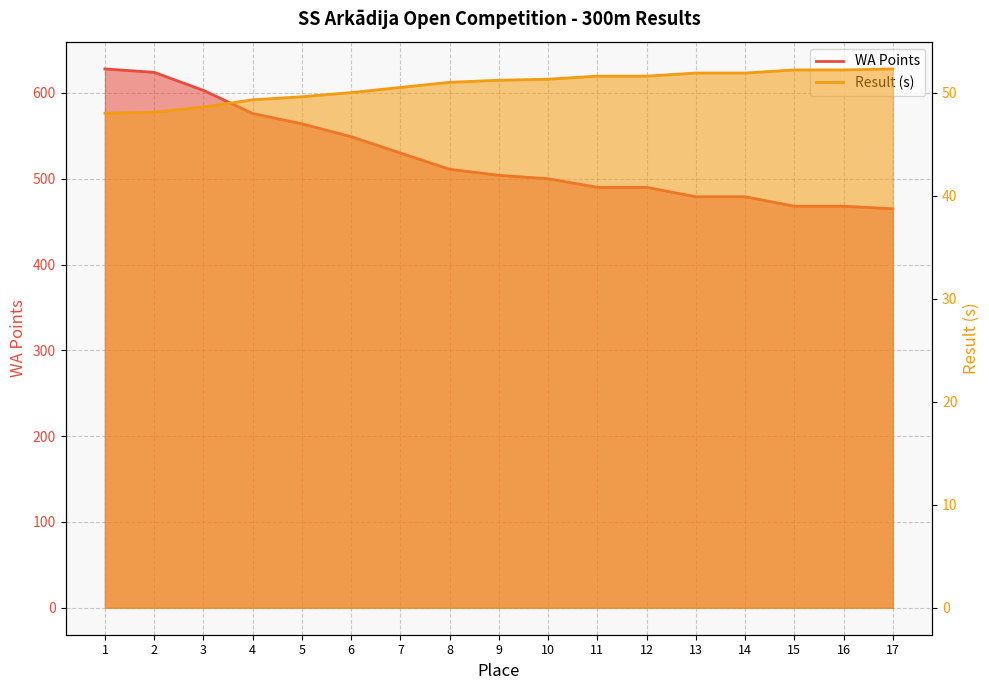

Reading right to left, list all the values displayed in this chart.

WA Points: 17=465.0	16=468.0	15=468.0	14=479.0	13=479.0	12=490.0	11=490.0	10=500.0	9=504.0	8=511.0	7=530.0	6=549.0	5=564.0	4=576.0	3=603.0	2=624.0	1=628.0
Result (s): 17=52.3	16=52.2	15=52.2	14=51.9	13=51.9	12=51.6	11=51.6	10=51.3	9=51.2	8=51.0	7=50.5	6=50.0	5=49.6	4=49.3	3=48.6	2=48.1	1=48.0